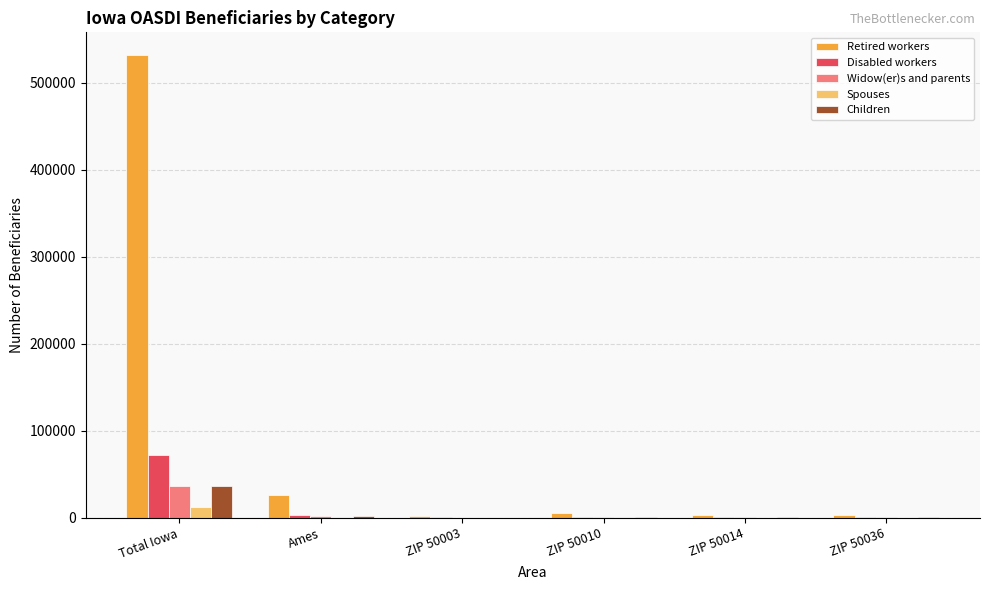

At which category does the chart reach its peak across all series?

Total Iowa